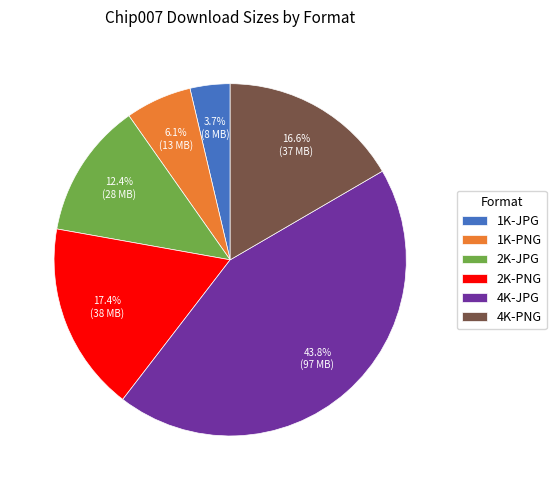

Does 2K-PNG represent more than half of the total?

No